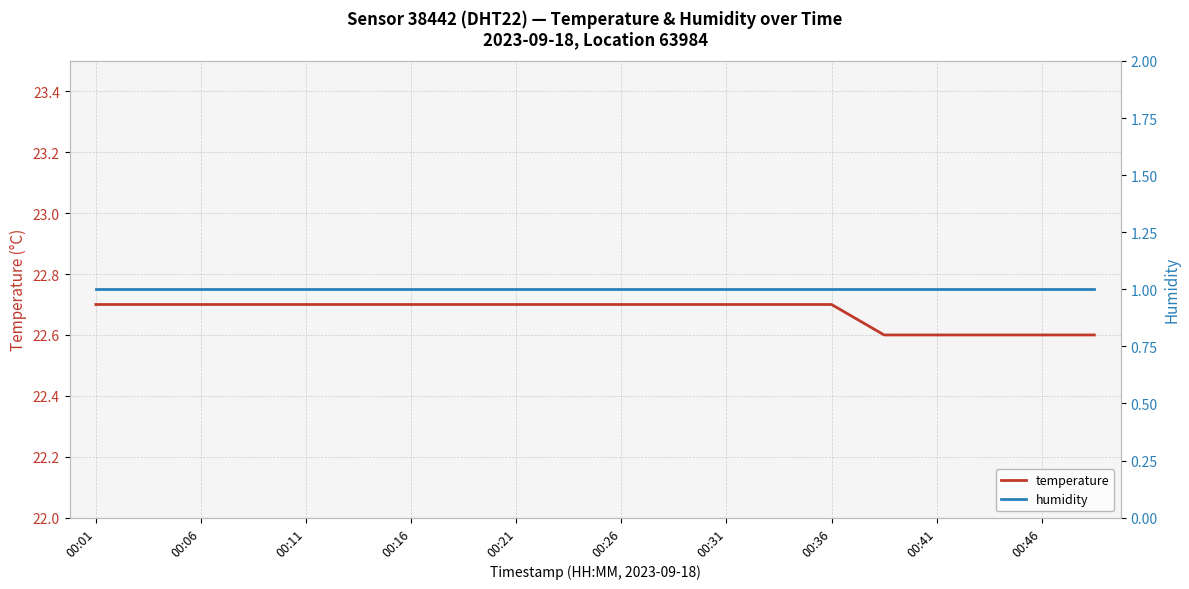

At which label does humidity reach its peak?

00:01